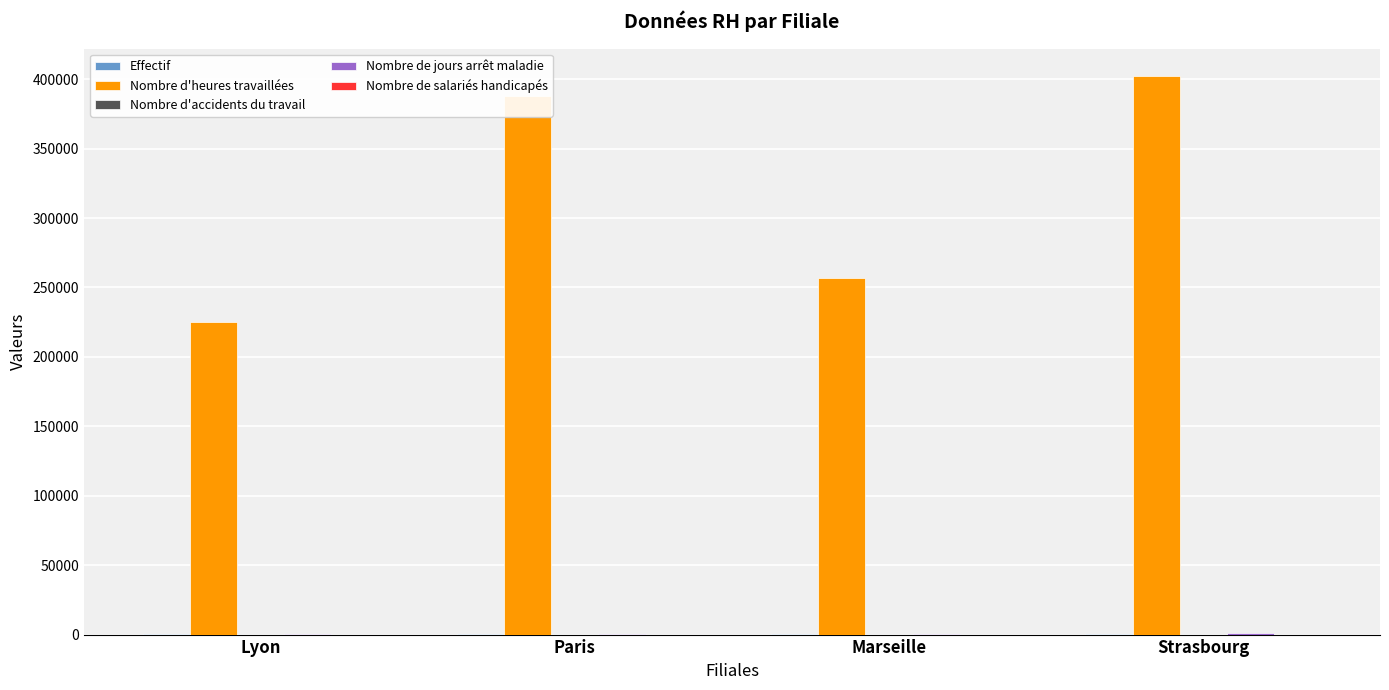

Between Lyon and Paris, which series saw the biggest shift?

Nombre d'heures travaillées